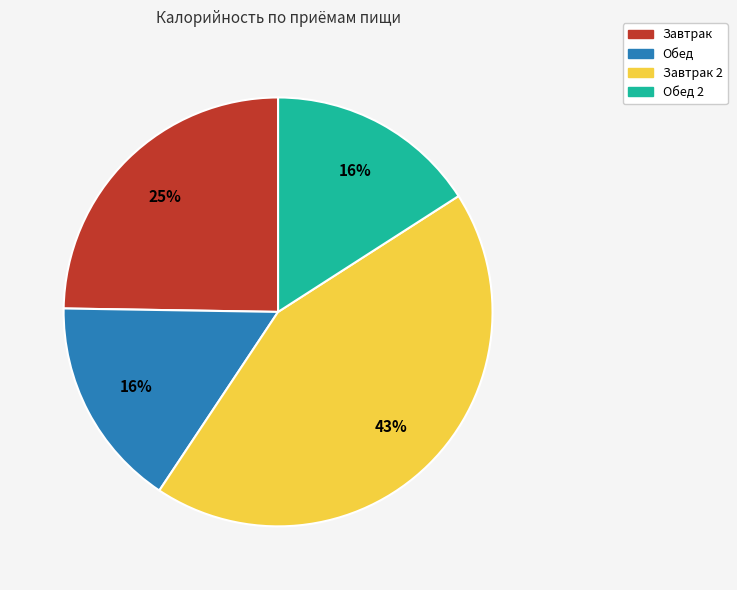

Is there a majority slice in this chart?

No